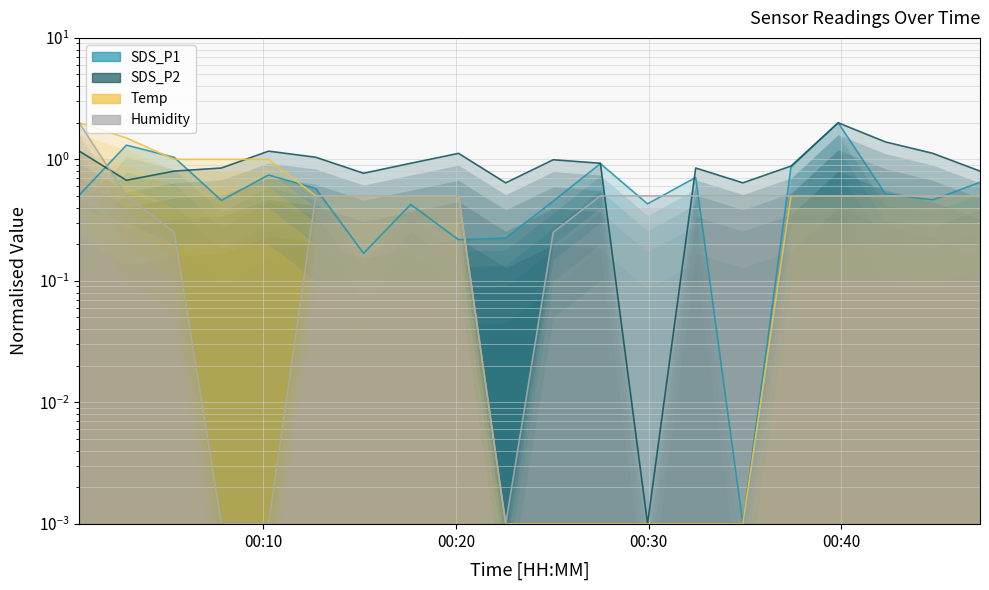

How many intersections are there between Humidity and SDS_P1?

9